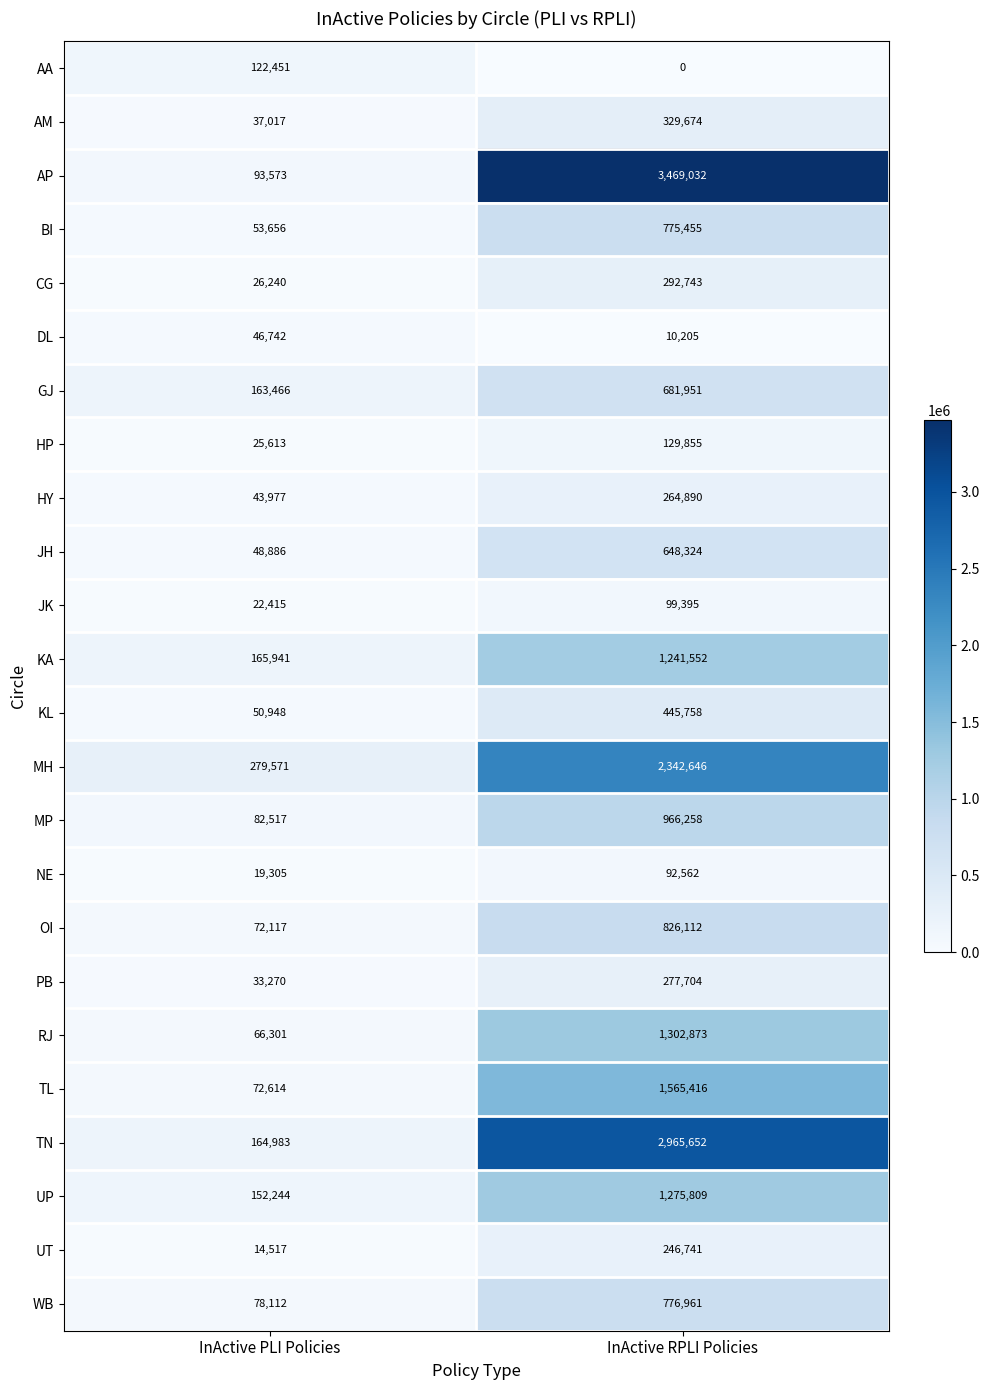

True or false: WB has a value of 1082014 at InActive RPLI Policies.

False